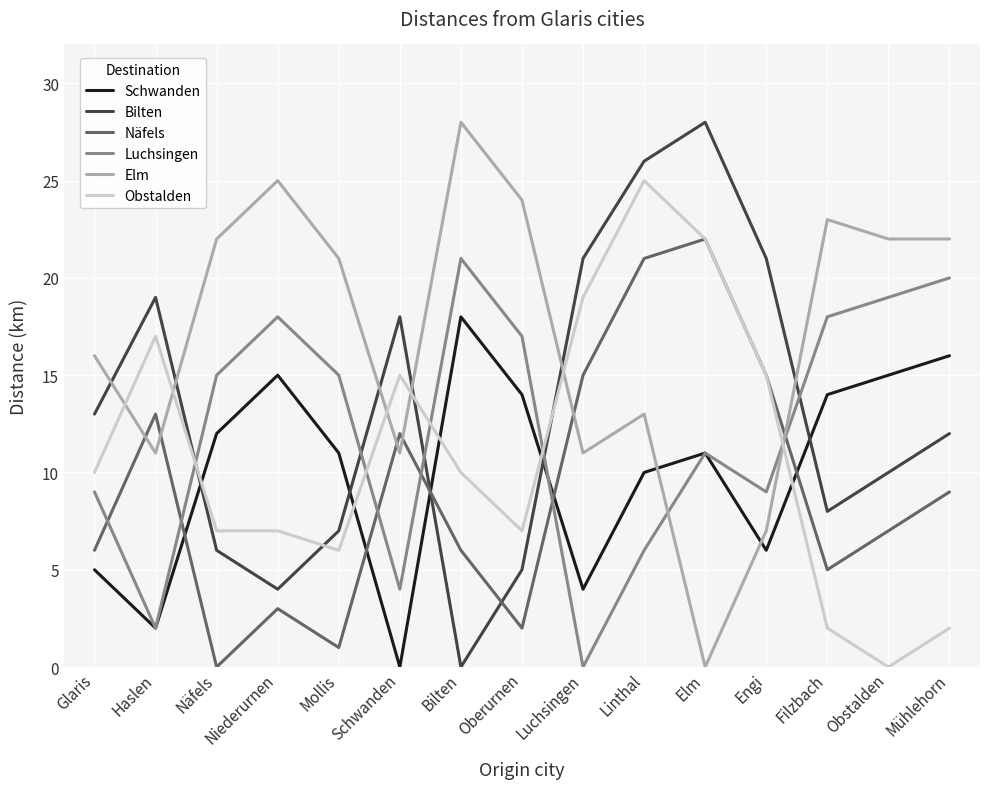

Count the number of categories in the chart.

15